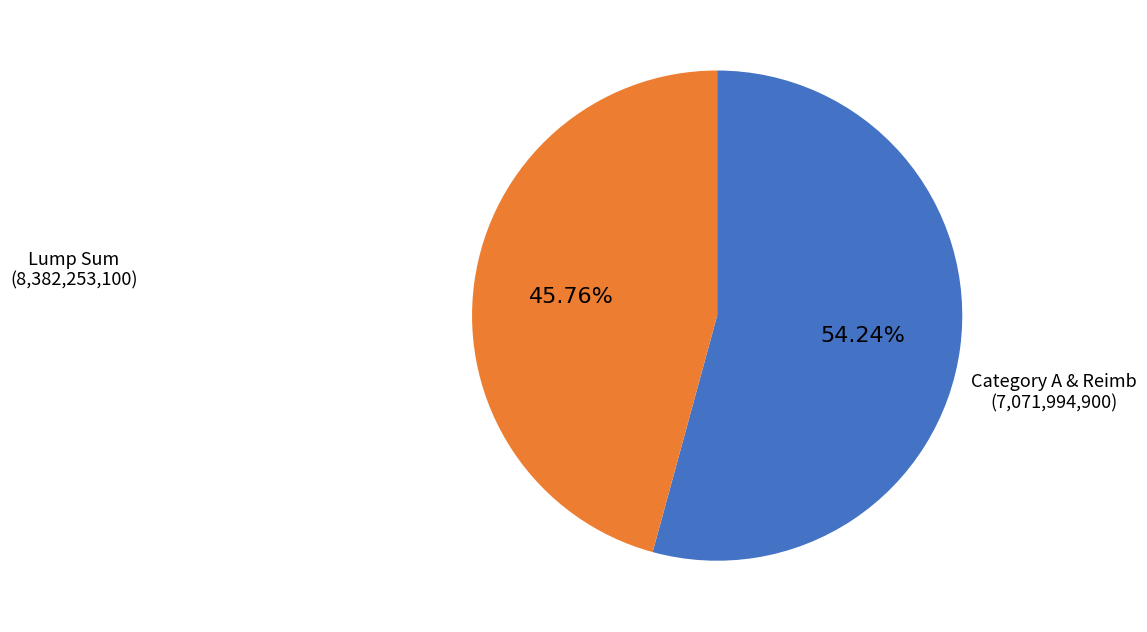

Is it true that Lump Sum is 67% of the pie?

False